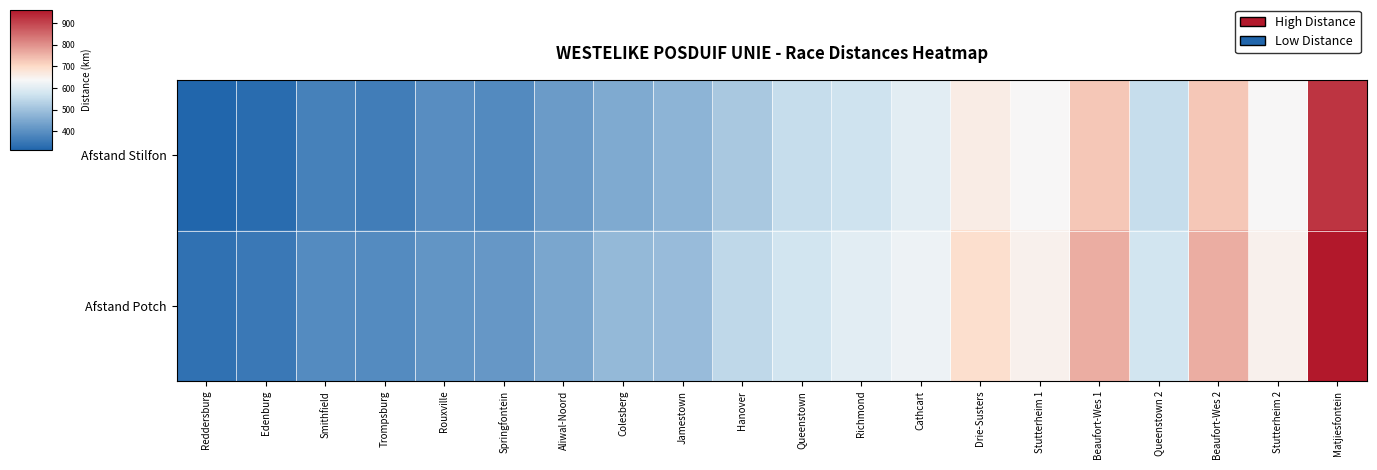

Which series has the largest total across all categories?

Afstand Potch